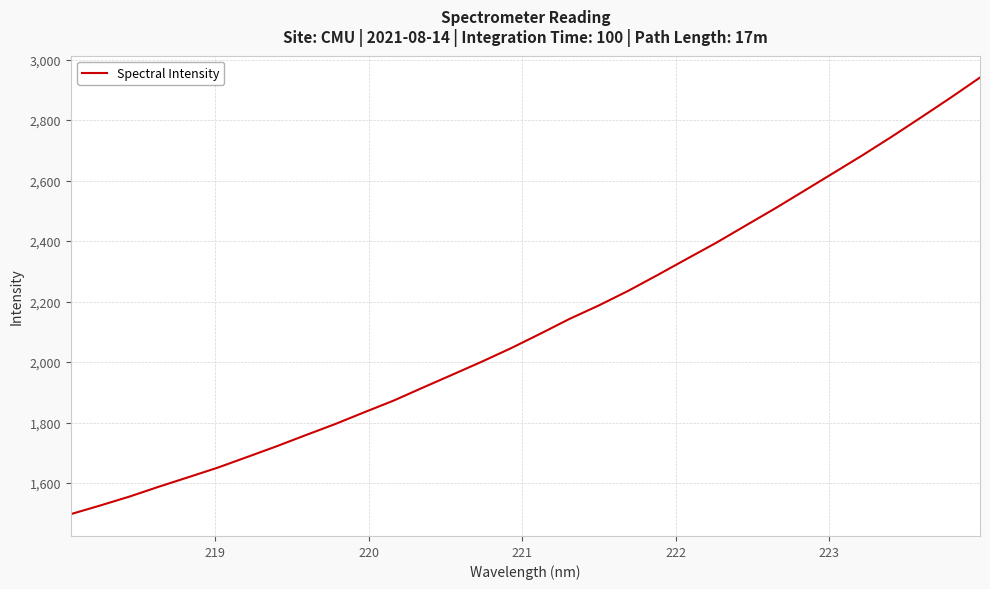

What is the difference between the maximum and minimum values?

1443.6